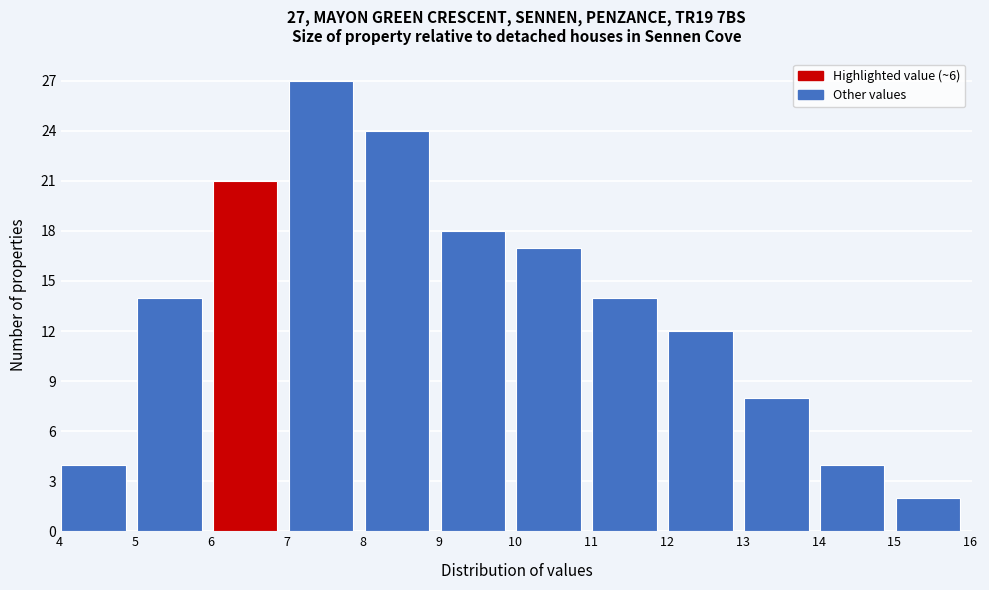

Which range on the x-axis has the tallest bar?

7 to 8